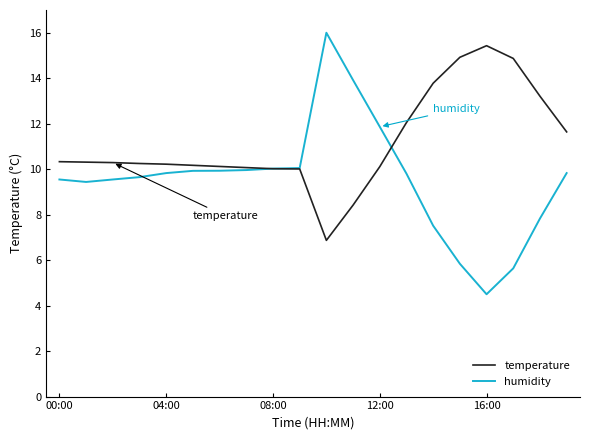

What is the minimum value shown in the chart?

4.5